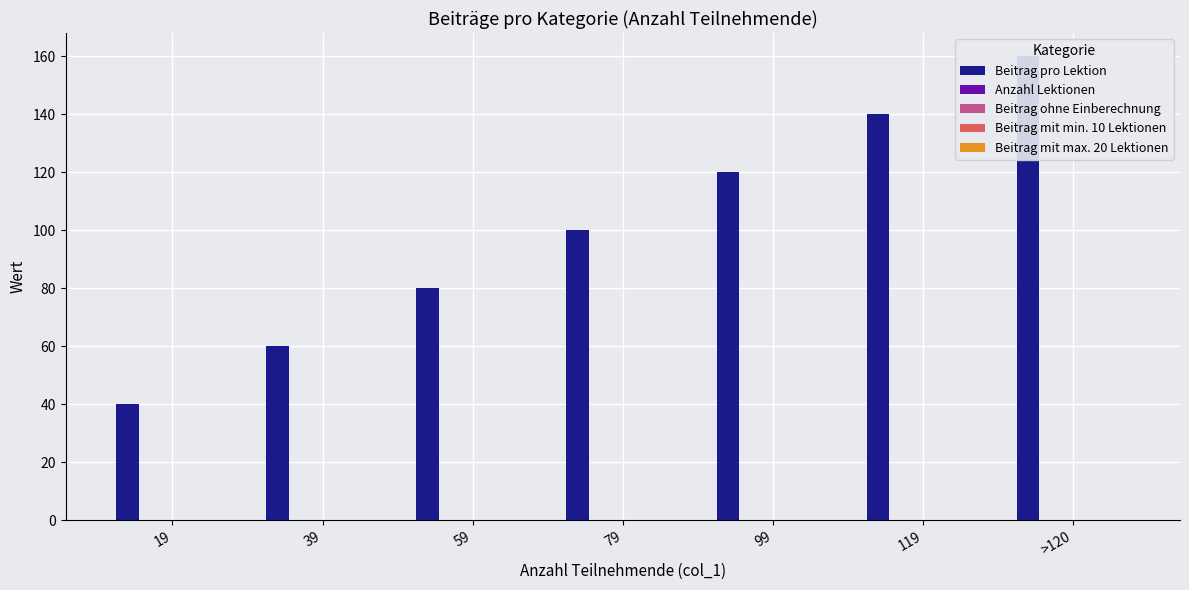

Reading left to right, extract all data points from this chart.

Beitrag pro Lektion: 19=40	39=60	59=80	79=100	99=120	119=140	>120=160
Anzahl Lektionen: 19=0	39=0	59=0	79=0	99=0	119=0	>120=0
Beitrag ohne Einberechnung: 19=0	39=0	59=0	79=0	99=0	119=0	>120=0
Beitrag mit min. 10 Lektionen: 19=0	39=0	59=0	79=0	99=0	119=0	>120=0
Beitrag mit max. 20 Lektionen: 19=0	39=0	59=0	79=0	99=0	119=0	>120=0